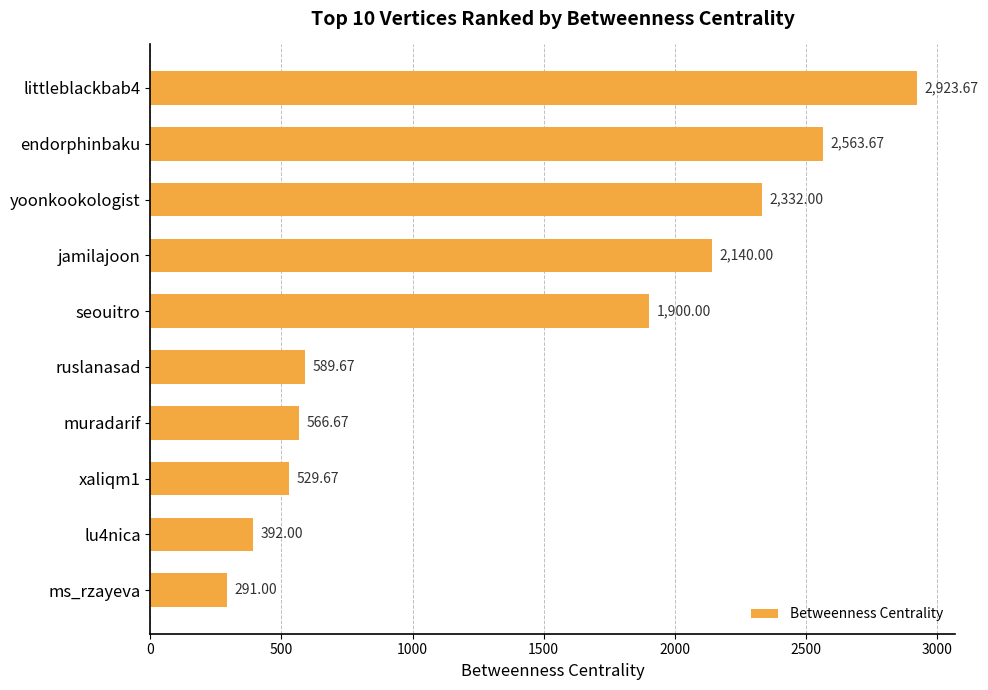

What is the label of the 4th bar from the bottom?

muradarif